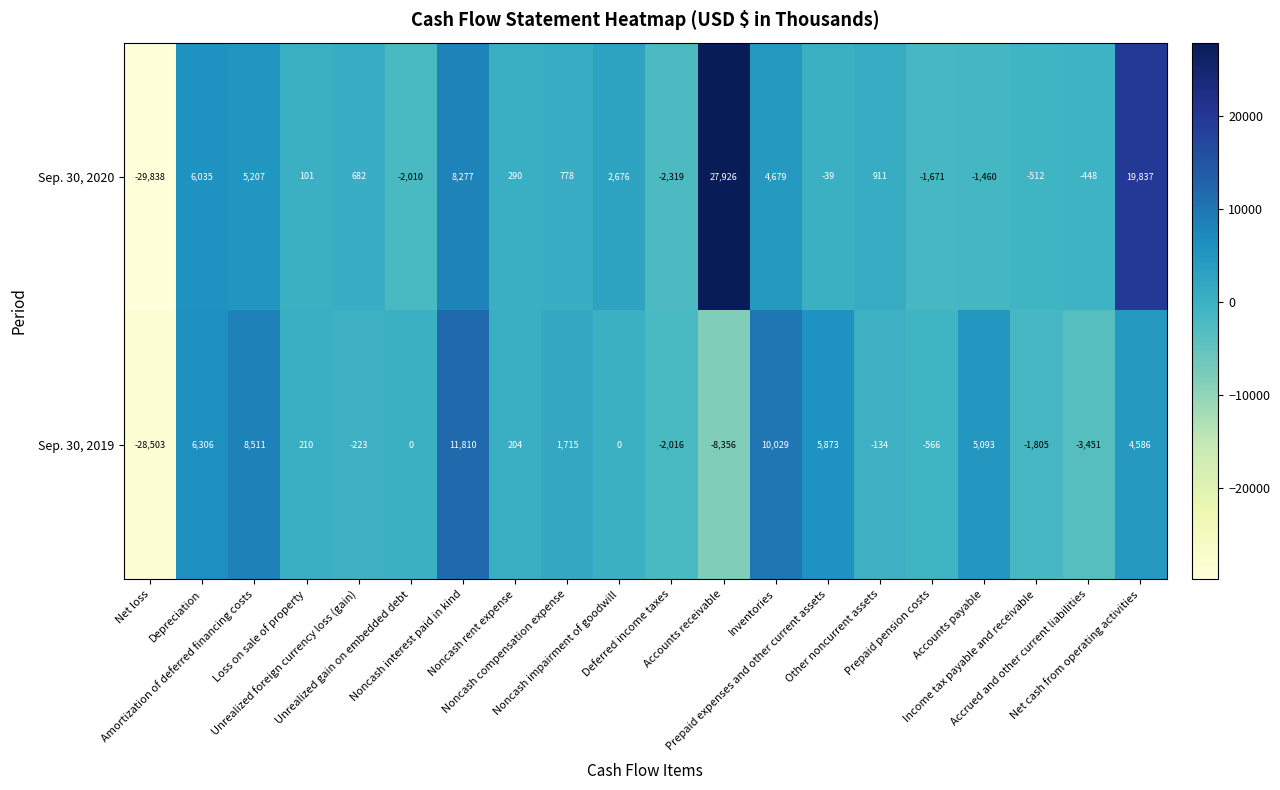

What is the maximum value for Sep. 30, 2019?

11810